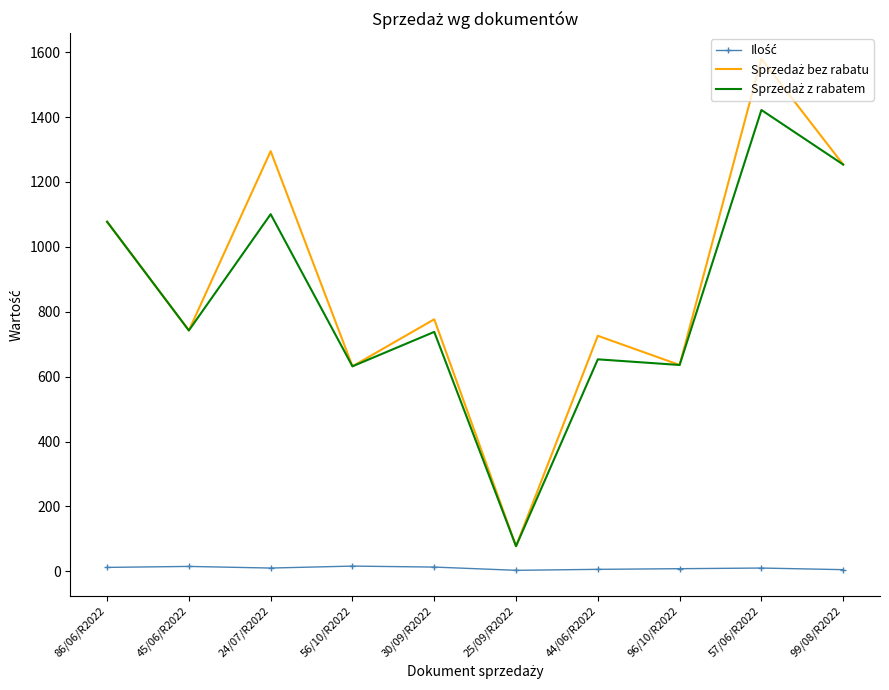

At which category is the sum across all series the highest?

57/06/R2022